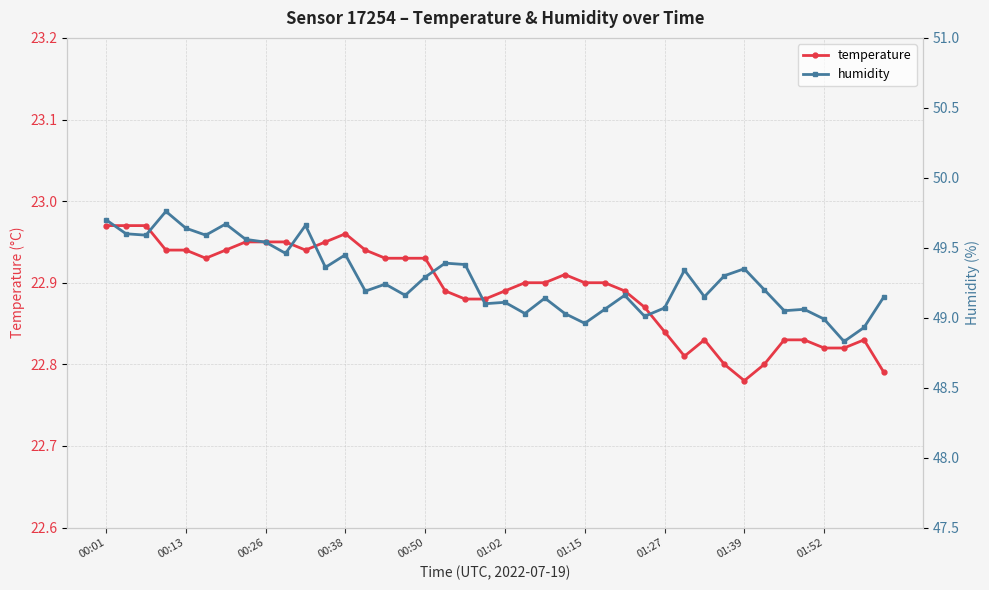

Reading right to left, list all the values displayed in this chart.

temperature: 22.8	22.8	22.8	22.8	22.8	22.8	22.8	22.8	22.8	22.8	22.8	22.8	22.9	22.9	22.9	22.9	22.9	22.9	22.9	22.9	22.9	22.9	22.9	22.9	22.9	22.9	22.9	23.0	22.9	22.9	22.9	22.9	22.9	22.9	22.9	22.9	22.9	23.0	23.0	23.0
humidity: 49.1	48.9	48.8	49.0	49.1	49.0	49.2	49.4	49.3	49.1	49.3	49.1	49.0	49.2	49.1	49.0	49.0	49.1	49.0	49.1	49.1	49.4	49.4	49.3	49.2	49.2	49.2	49.5	49.4	49.7	49.5	49.5	49.6	49.7	49.6	49.6	49.8	49.6	49.6	49.7